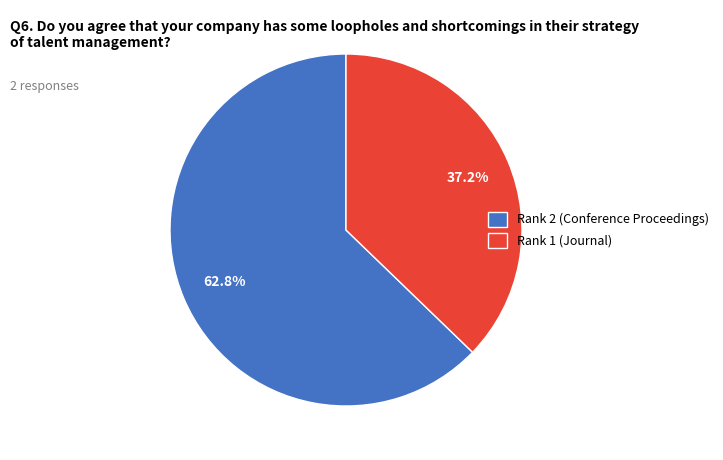

Between Rank 2 (Conference Proceedings) and Rank 1 (Journal), which is larger?

Rank 2 (Conference Proceedings)